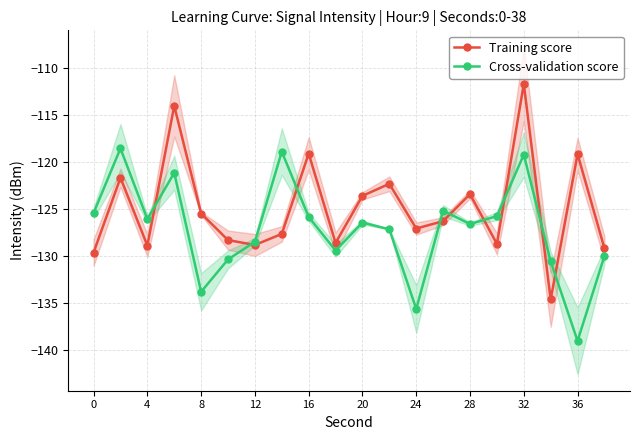

Does the chart display data point markers on the line(s)?

Yes